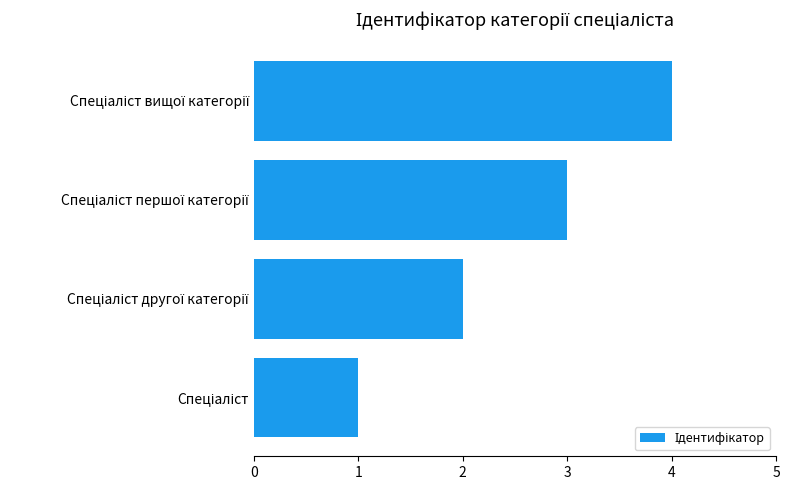

What is the difference between the maximum and minimum values?

3